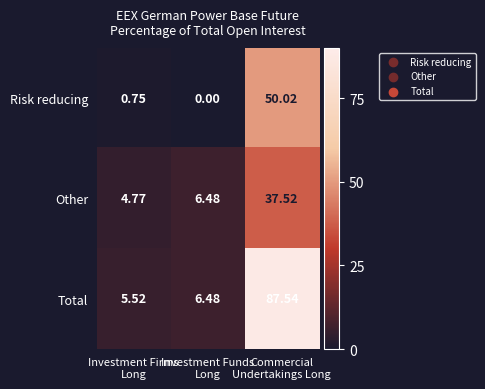

At how many categories does at least one series exceed 72?

1